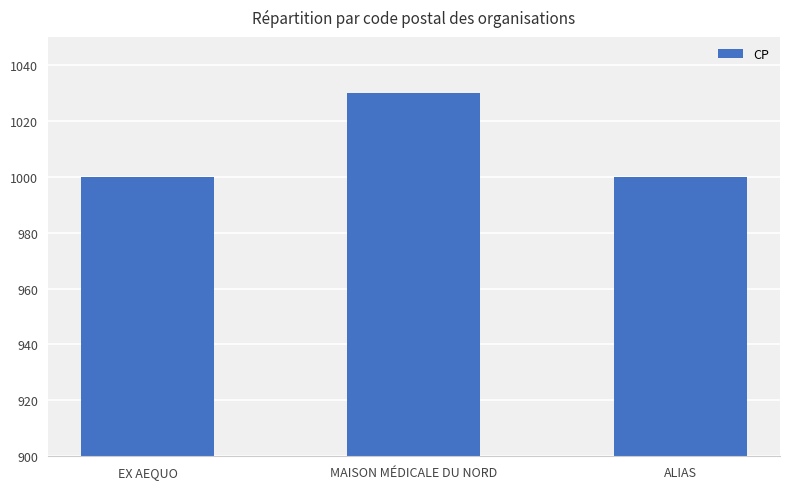

What is the ratio of the value at ALIAS to the value at EX AEQUO?

1.0